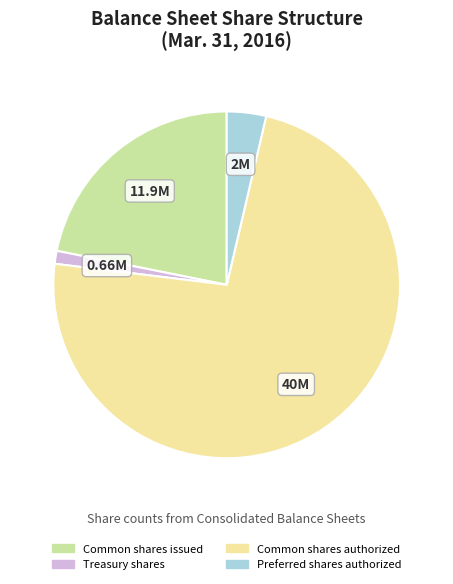

Rank the categories by value from lowest to highest.

Treasury shares, Preferred shares authorized, Common shares issued, Common shares authorized